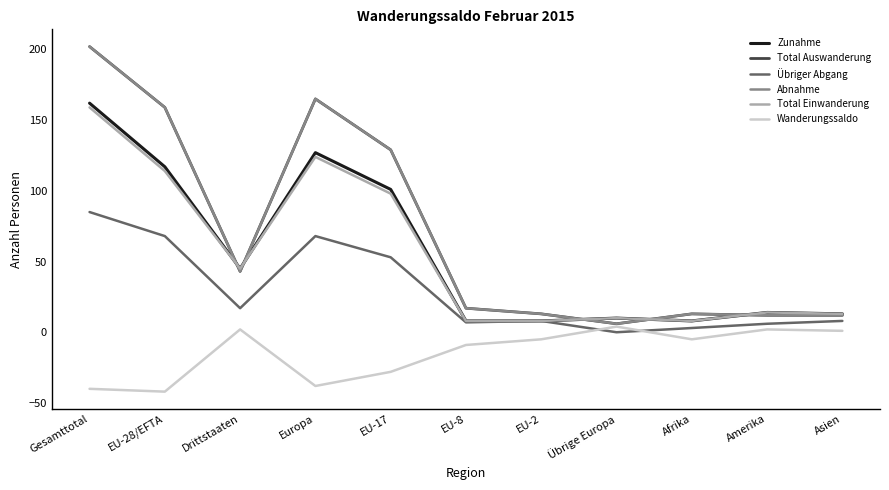

The value of Übriger Abgang at Europa is 68. True or false?

True